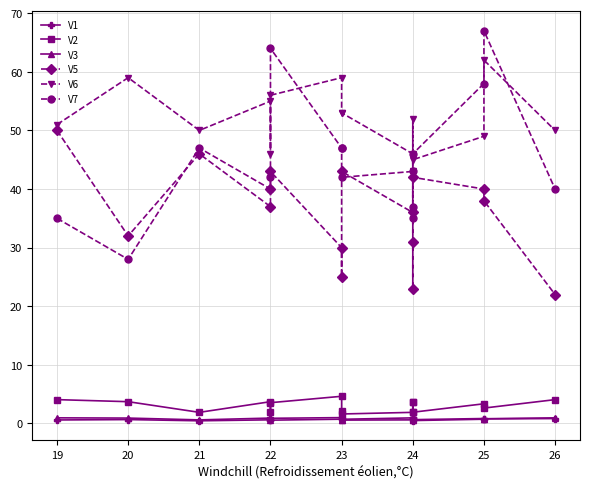

How many lines are shown in the chart?

6